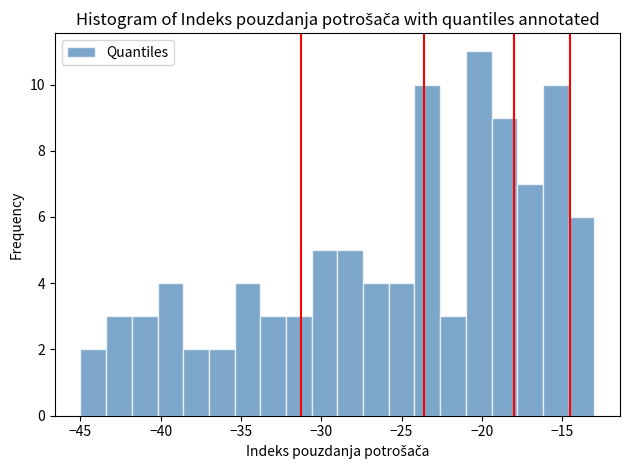

Read against the x-axis, roughly where is the centre of the tallest bar?

-20.0